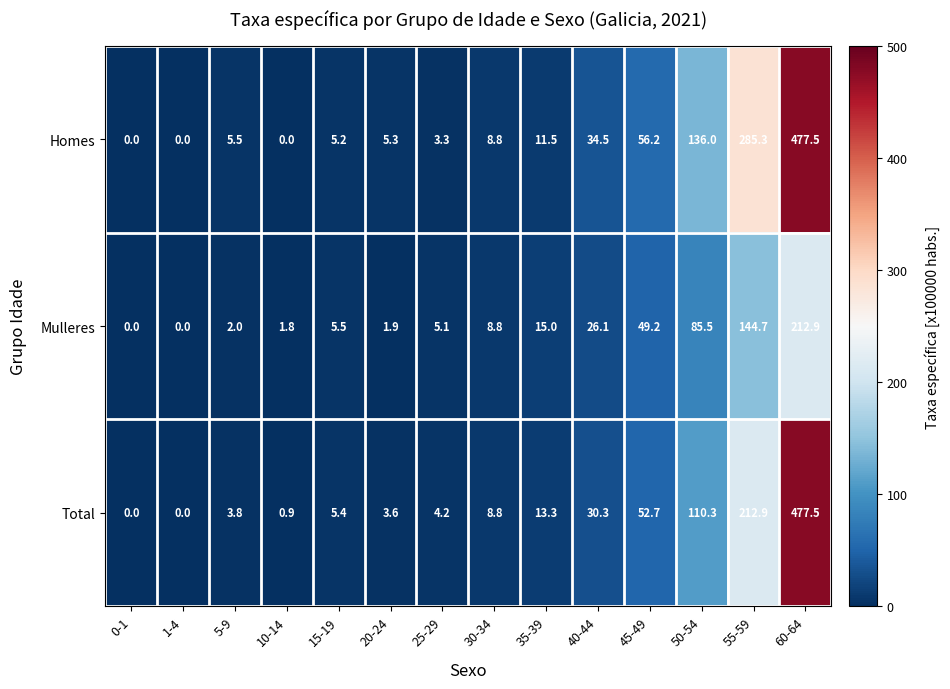

What is the difference between the Mulleres values at 10-14 and 55-59?

142.9